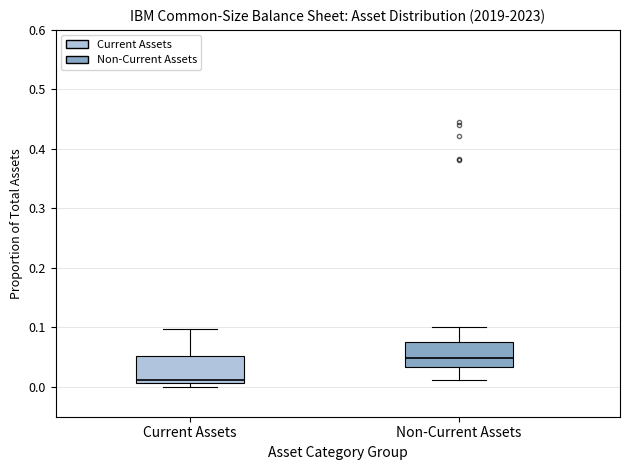

Which box has the lowest median line?

Current Assets